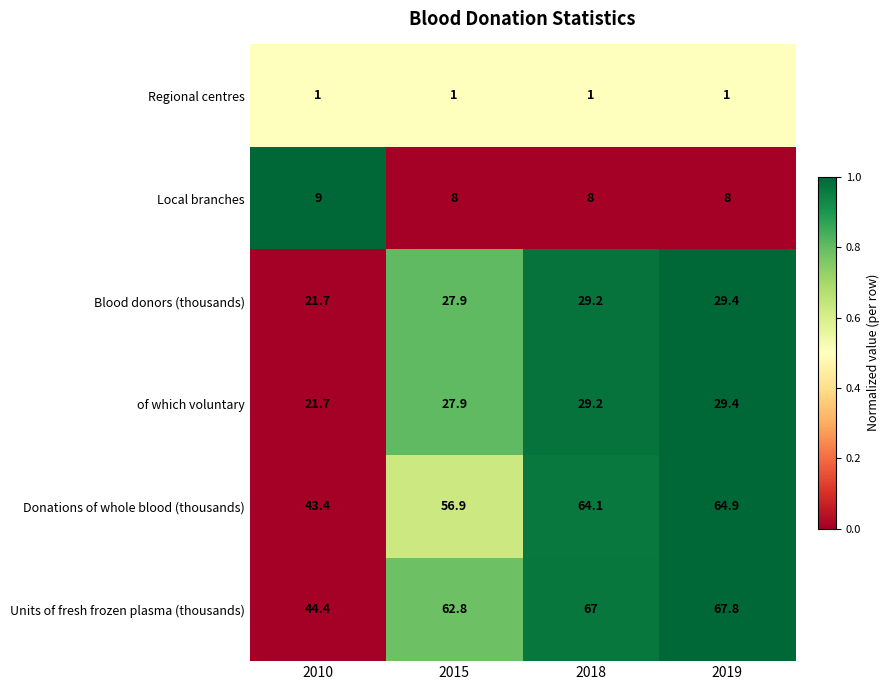

What is the difference between the maximum and minimum values in the Blood donors (thousands) series?

7.7